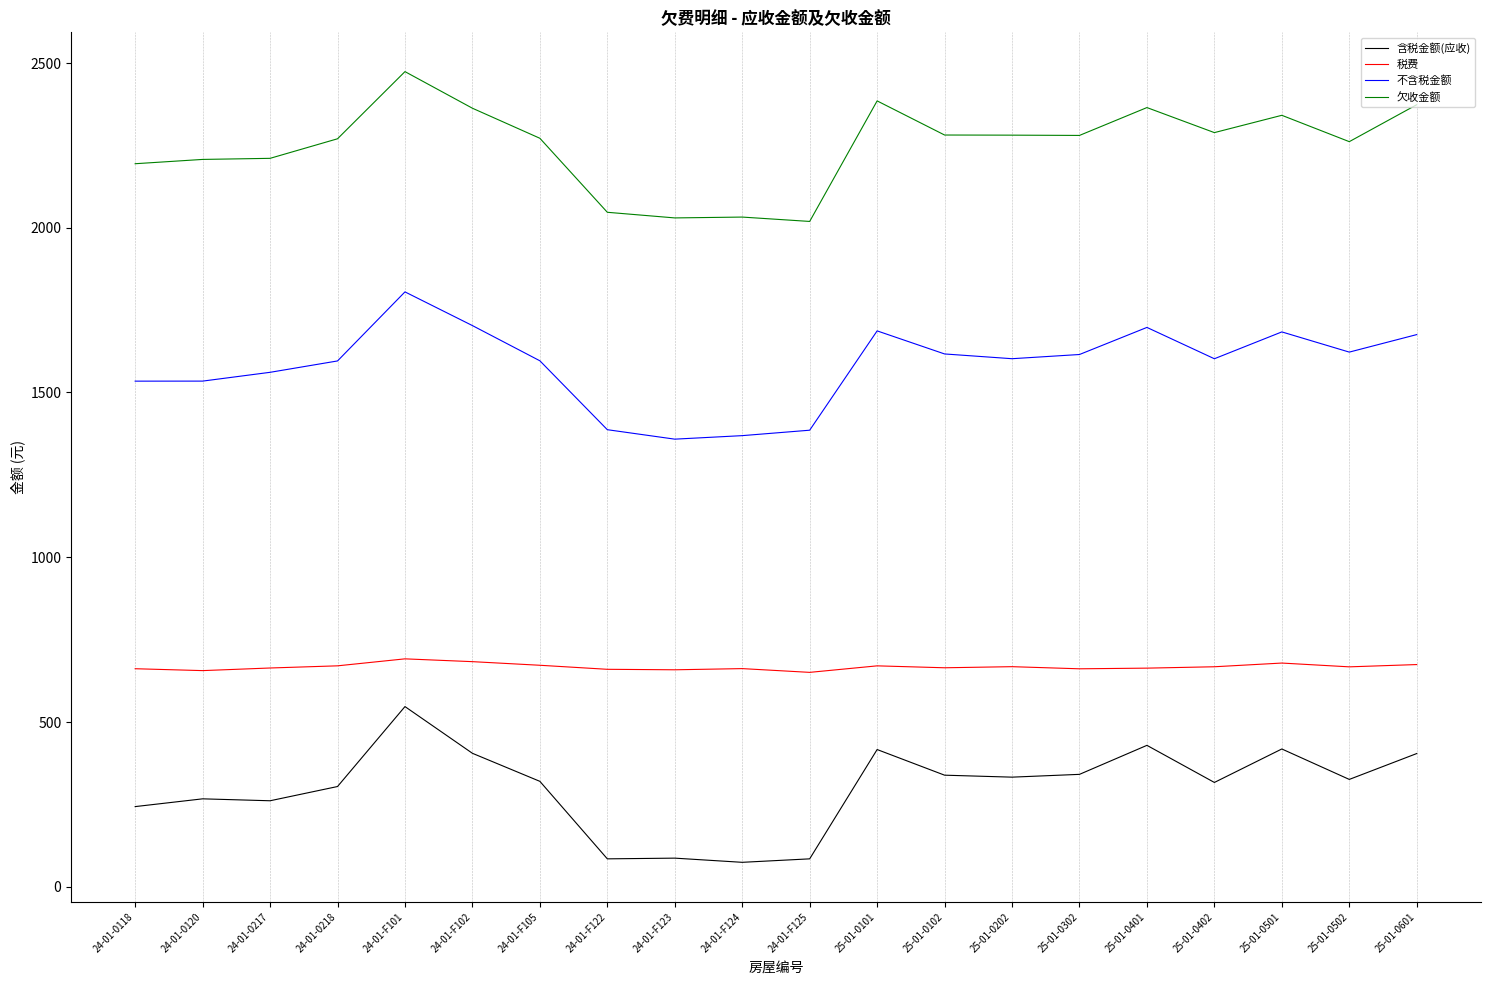

True or false: 欠收金额 has a value of 2280.9 at 25-01-0102.

True